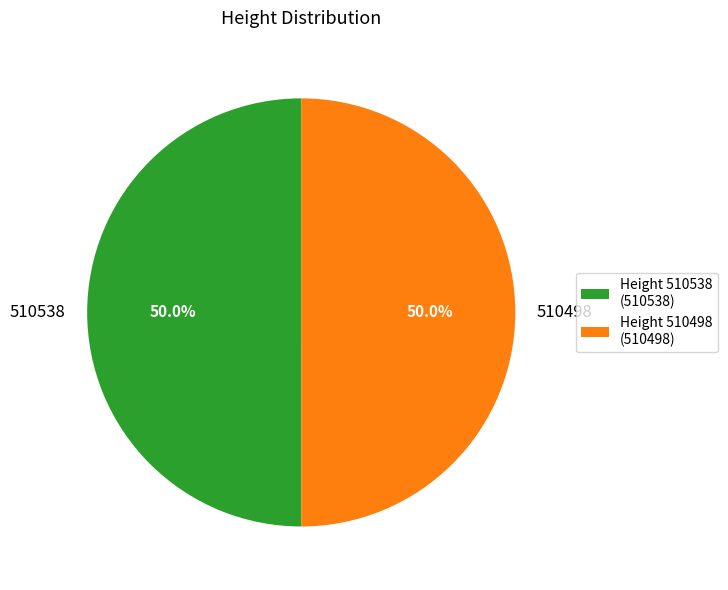

What percentage is the 510498 slice, to the nearest percent?

50%